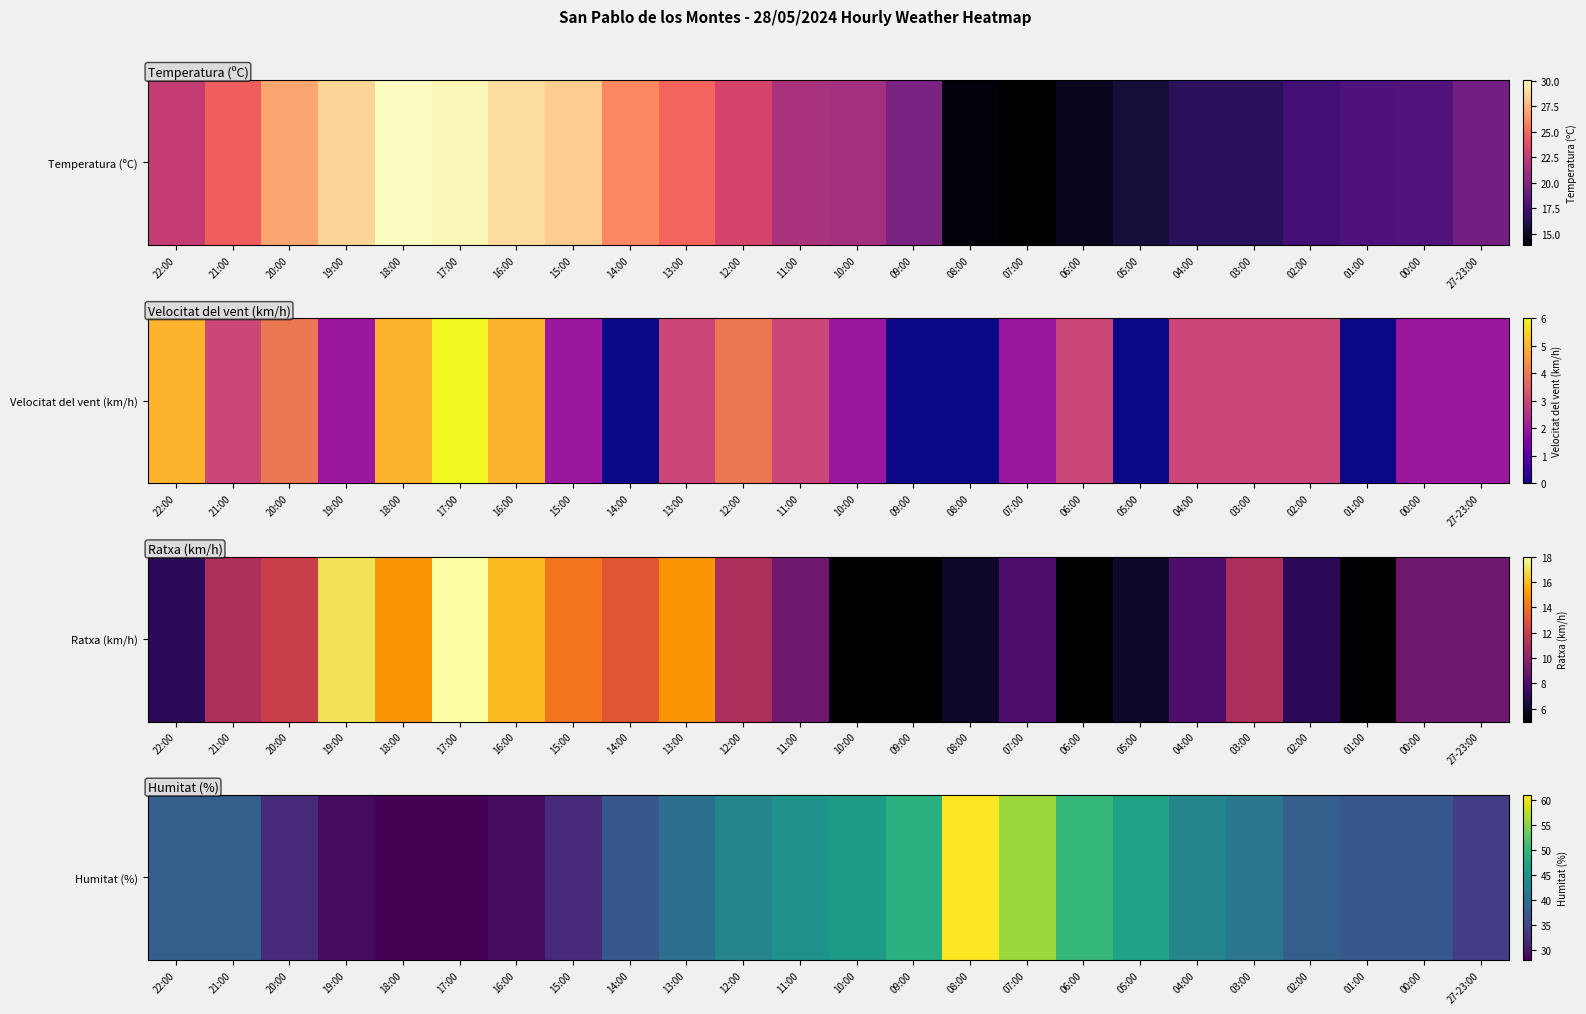

Approximately how many times larger is the value at 04:00 compared to 22:00?

1.1